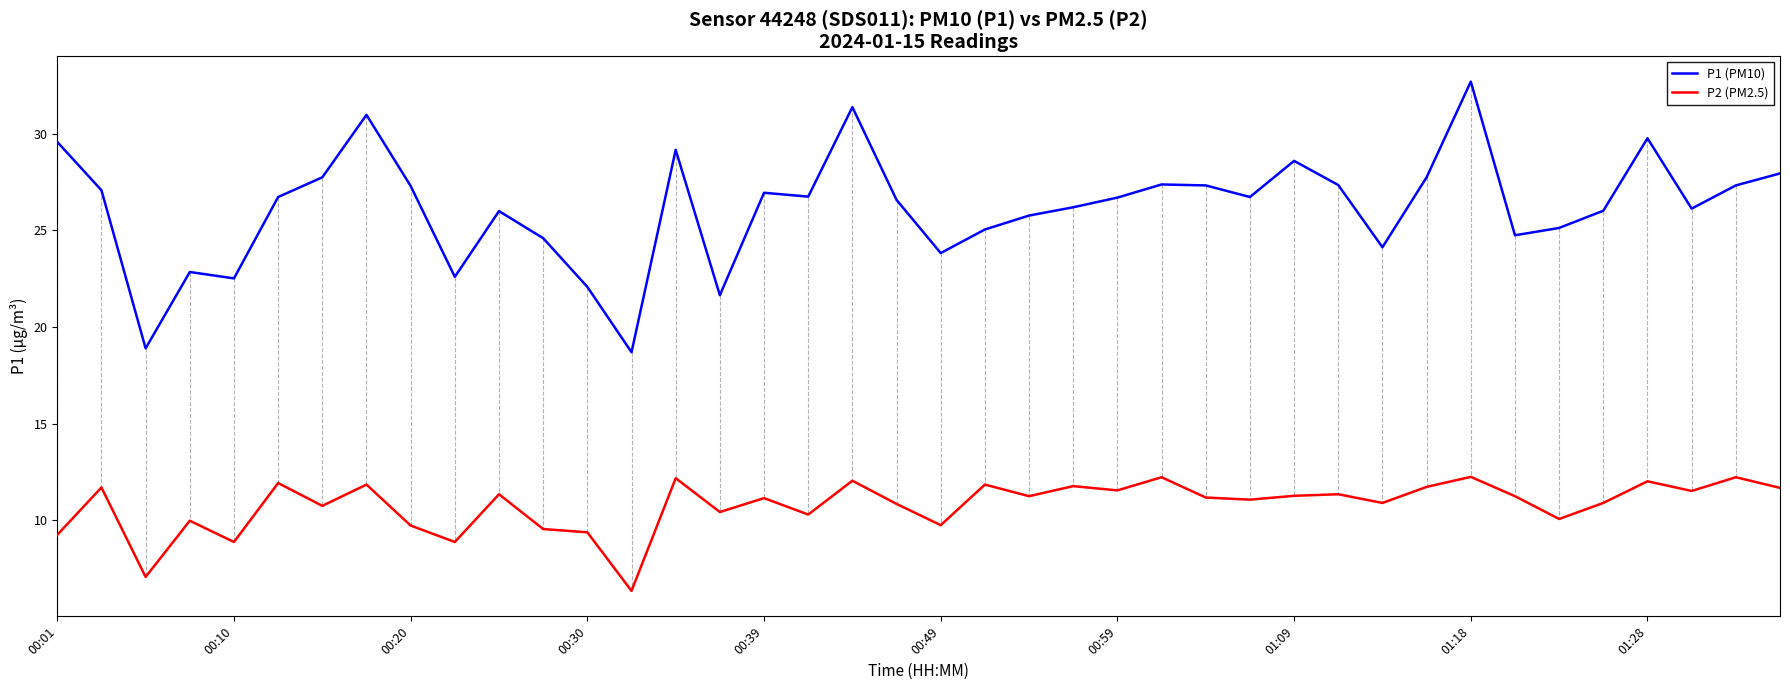

Which series has the largest range (max minus min)?

P1 (PM10)